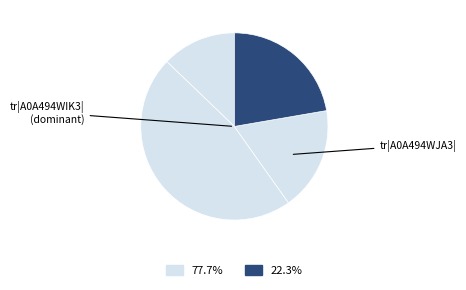

Count the number of slices in the pie.

4